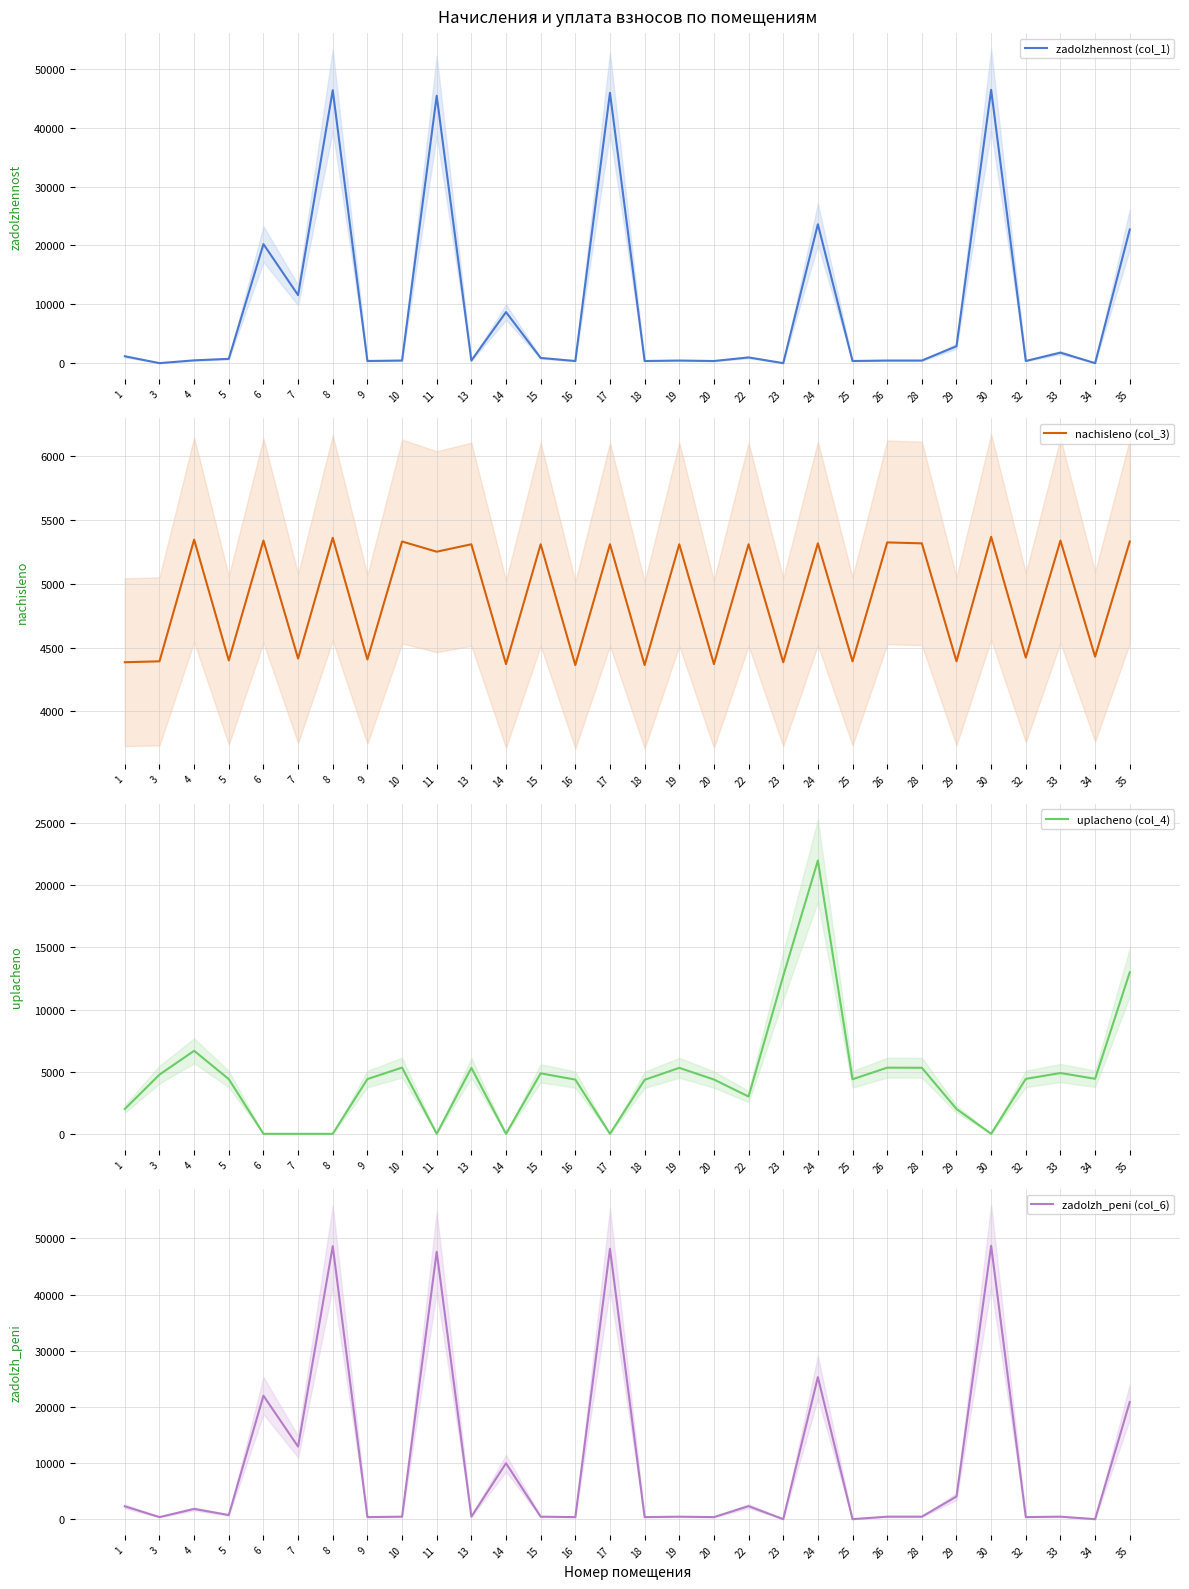

How many series are shown in this chart?

4